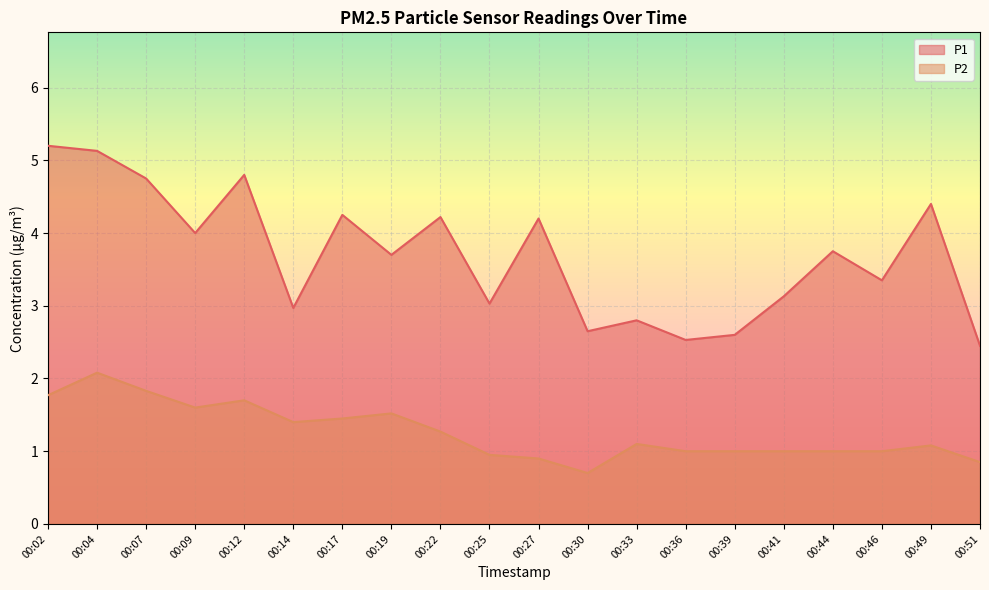

Which series has the largest range (max minus min)?

P1